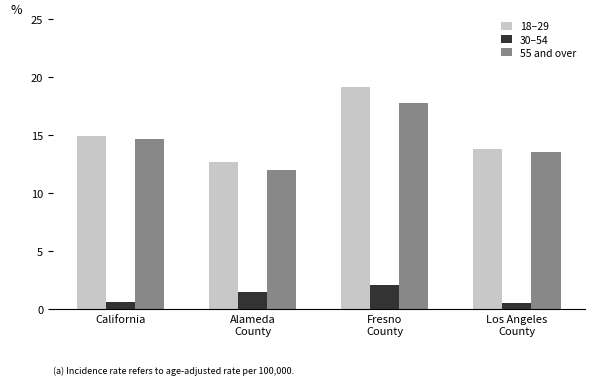

Rank the series by their maximum value, from highest to lowest.

18–29, 55 and over, 30–54